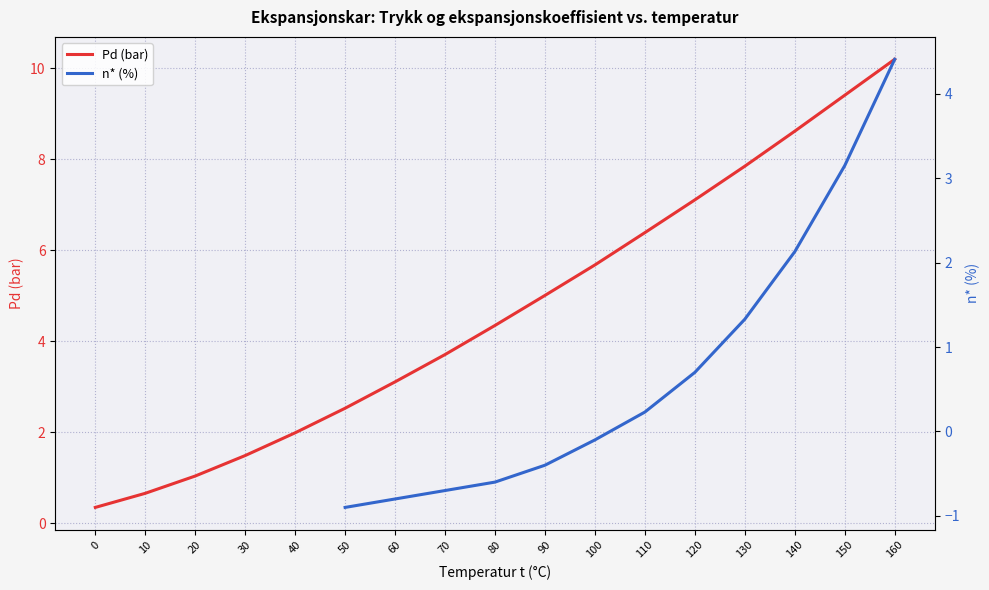

List the labels in order of Pd (bar) value, smallest first.

0, 10, 20, 30, 40, 50, 60, 70, 80, 90, 100, 110, 120, 130, 140, 150, 160